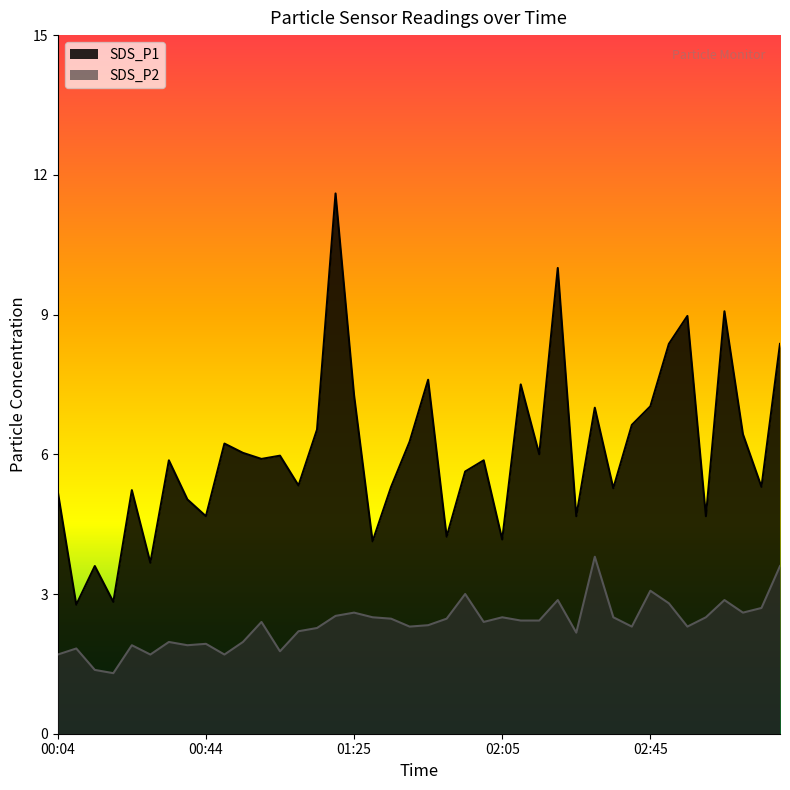

List the labels in order of SDS_P2 value, smallest first.

00:19, 00:14, 00:04, 00:29, 00:49, 01:05, 00:09, 00:24, 00:39, 00:44, 00:34, 00:55, 02:25, 01:10, 01:15, 01:40, 02:40, 02:55, 01:45, 01:00, 02:00, 02:10, 02:15, 01:35, 01:50, 01:30, 02:05, 02:35, 03:00, 01:20, 01:25, 03:10, 03:16, 02:50, 02:20, 03:05, 01:55, 02:45, 03:21, 02:30